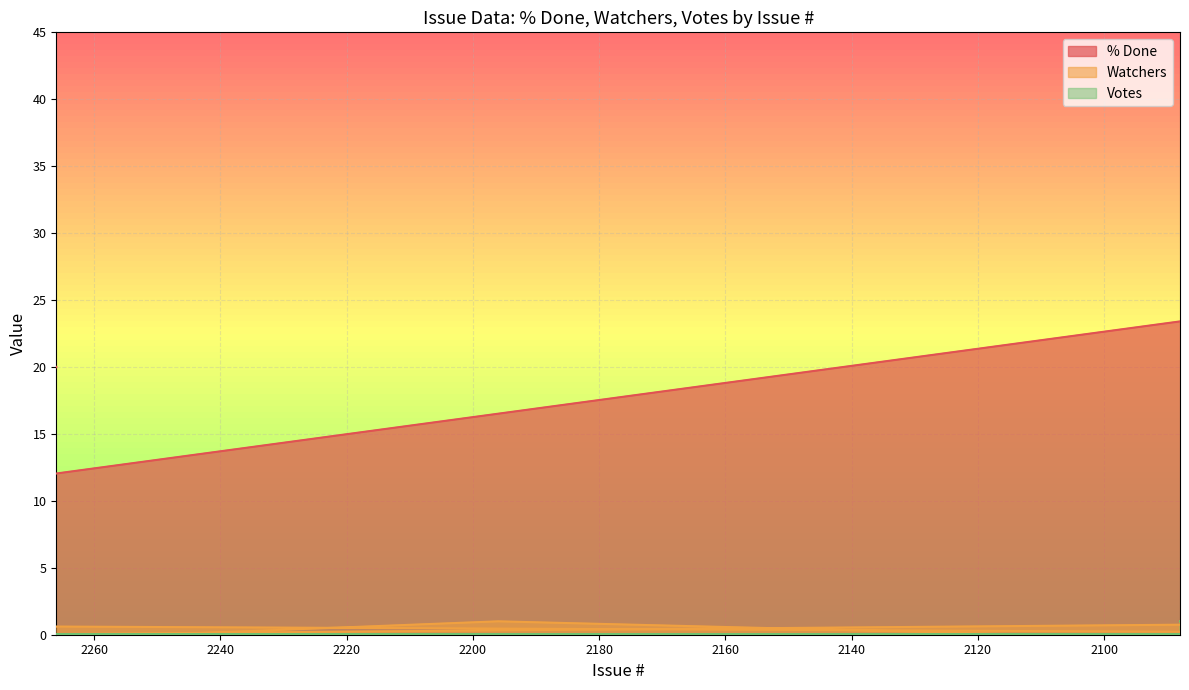

Where is Votes nearest to the value 0?

2266